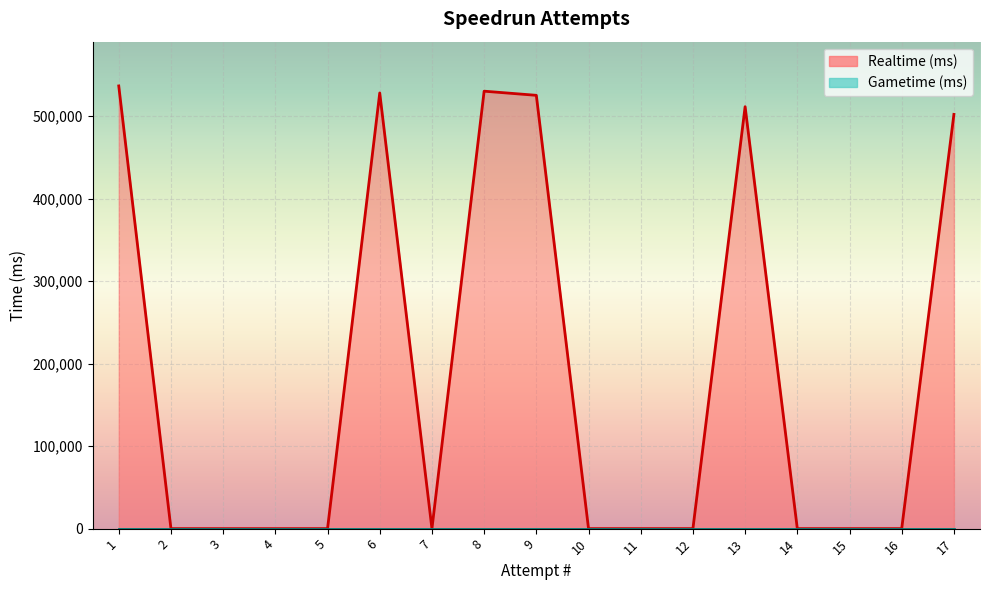

List the labels in order of value, largest first.

1, 8, 6, 9, 13, 17, 16, 15, 14, 12, 11, 10, 7, 5, 4, 3, 2